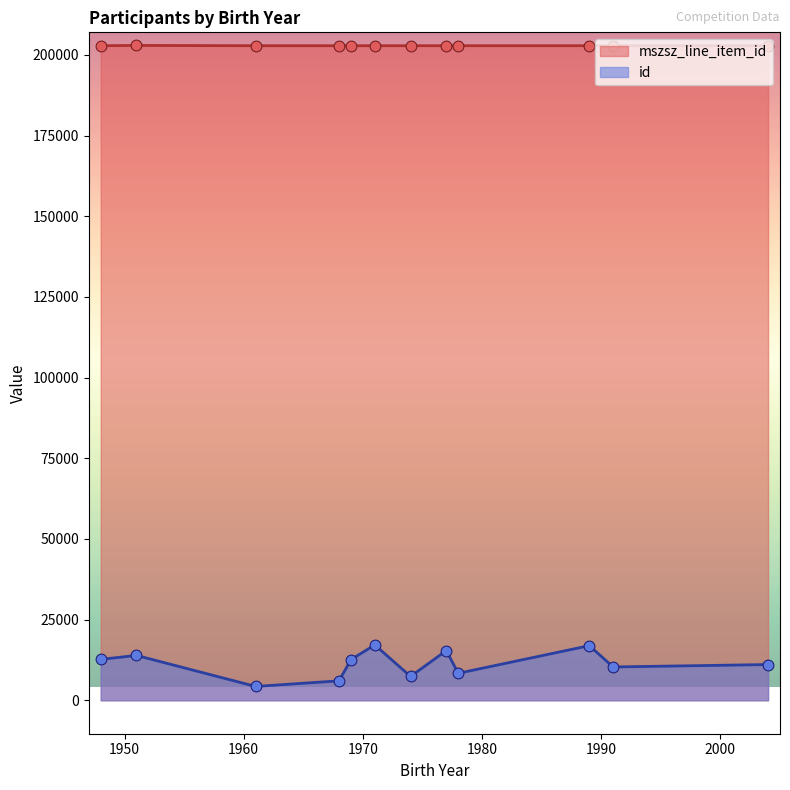

Which series contains the lowest Y value?

id